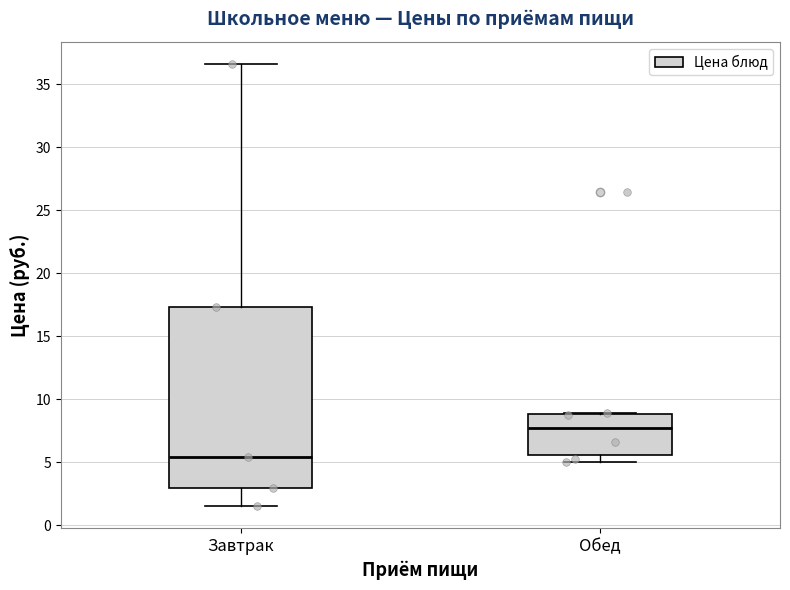

Reading left to right, read every box against the y-axis: the position of its median line, the range the box covers, and the ends of its whiskers. The values are not printed on the chart, so give them approximately, as read against the axis.

Завтрак: median 5.5, box 3.0 to 17.5, whiskers 1.5 to 36.5
Обед: median 7.5, box 5.5 to 9.0, whiskers 5.0 to 9.0